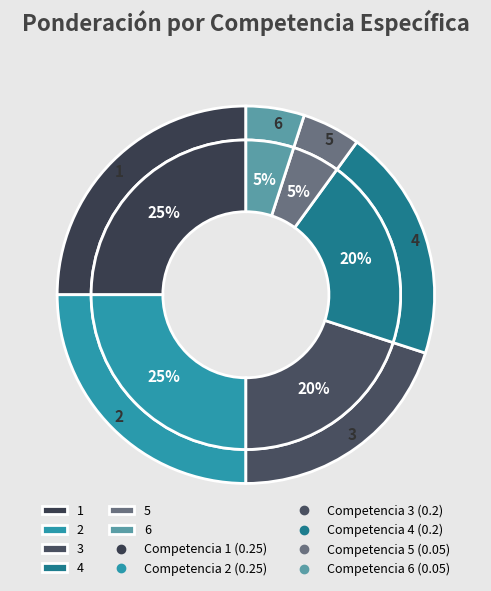

Is there any slice that represents more than half of the pie?

No